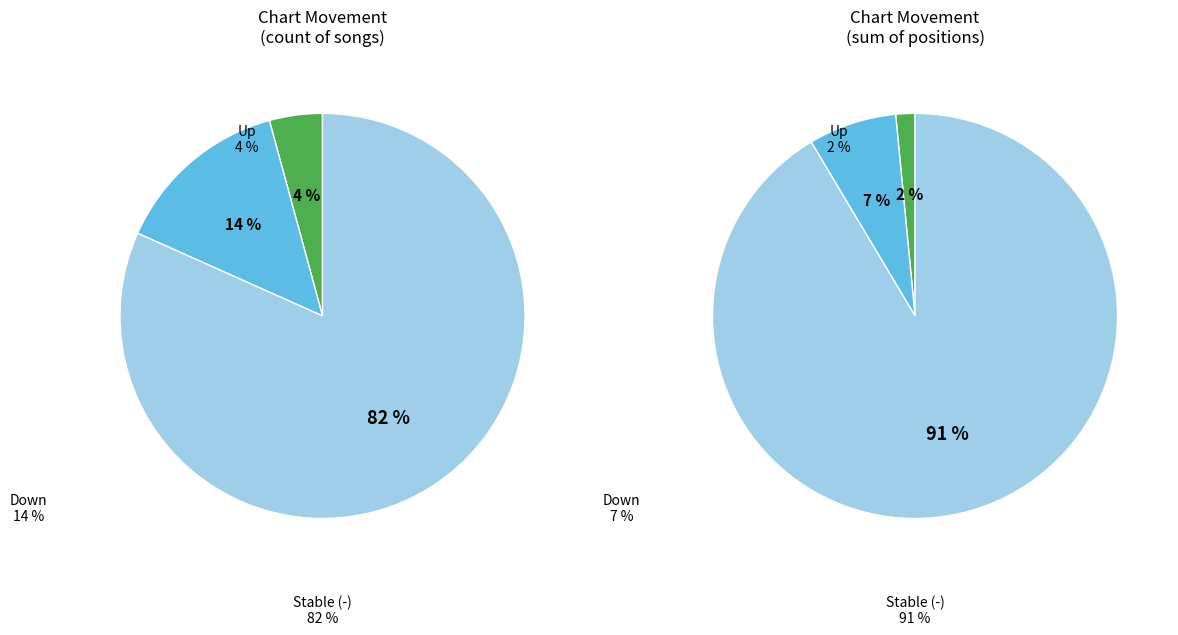

To the nearest percent, what percentage of the pie is -?

82%